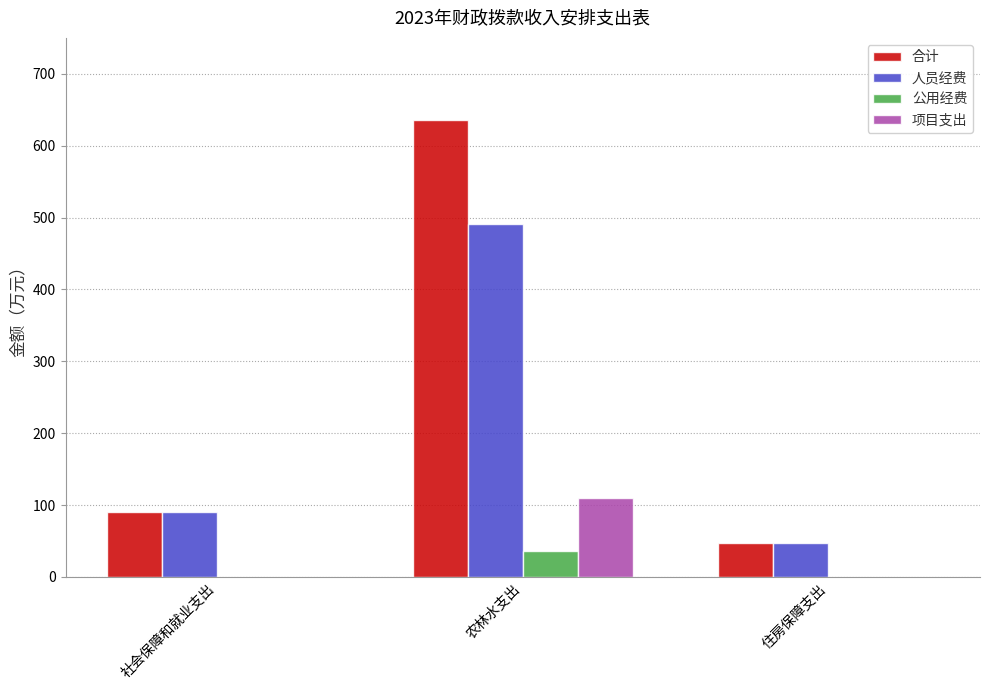

At which label does 合计 reach its peak?

农林水支出